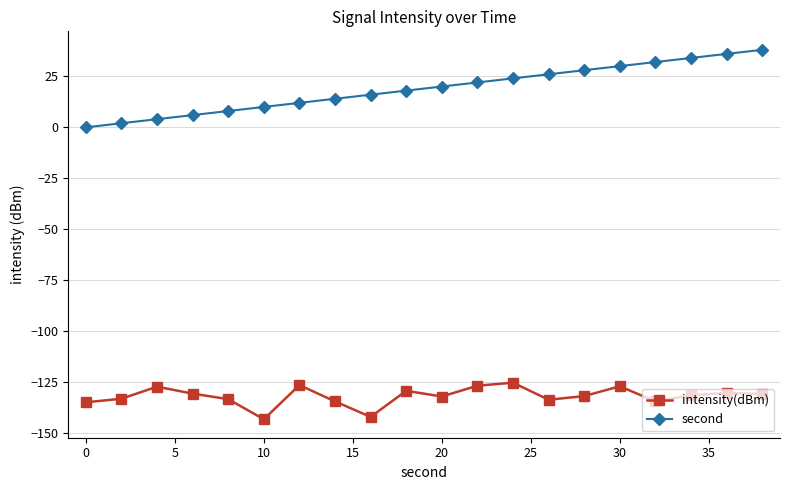

What is the maximum value shown in the chart?

38.0